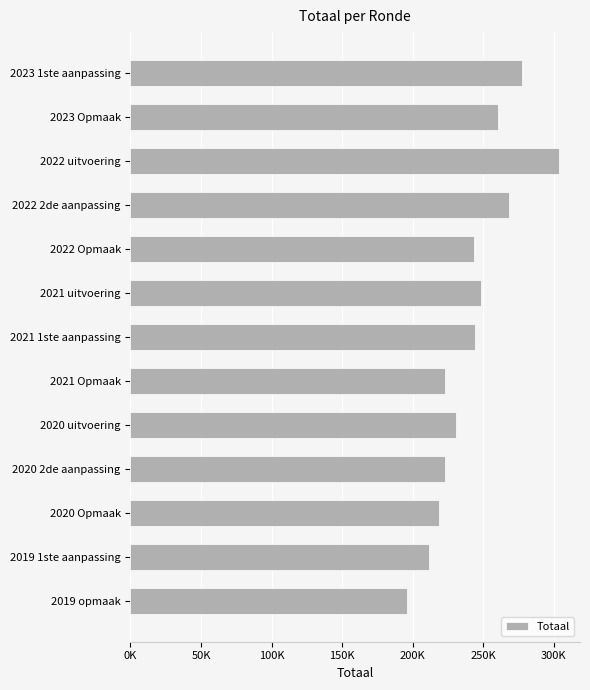

Are the bars horizontal?

Yes